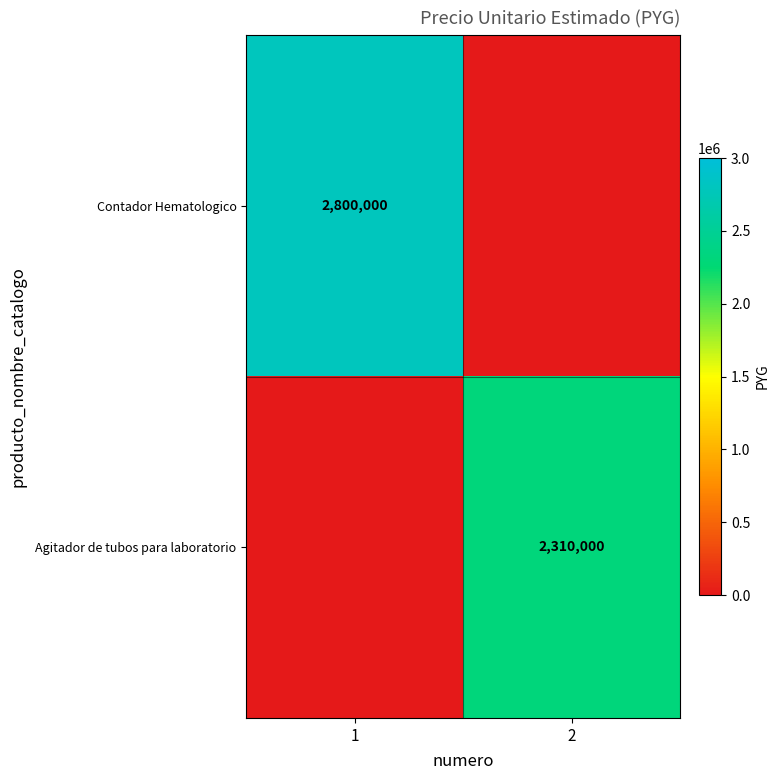

The value of Contador Hematologico at 1 is 2800000. True or false?

True